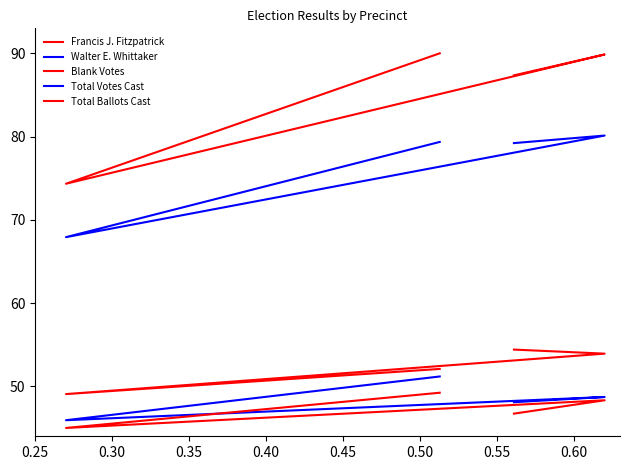

What is the difference between the maximum and second lowest values in the Francis J. Fitzpatrick series?

2.3